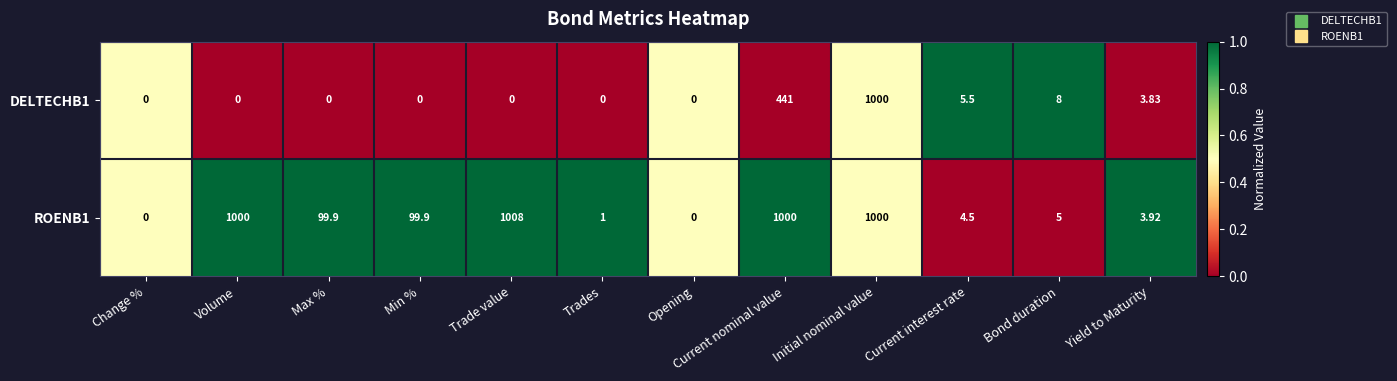

List the series in order of their overall mean, highest first.

ROENB1, DELTECHB1